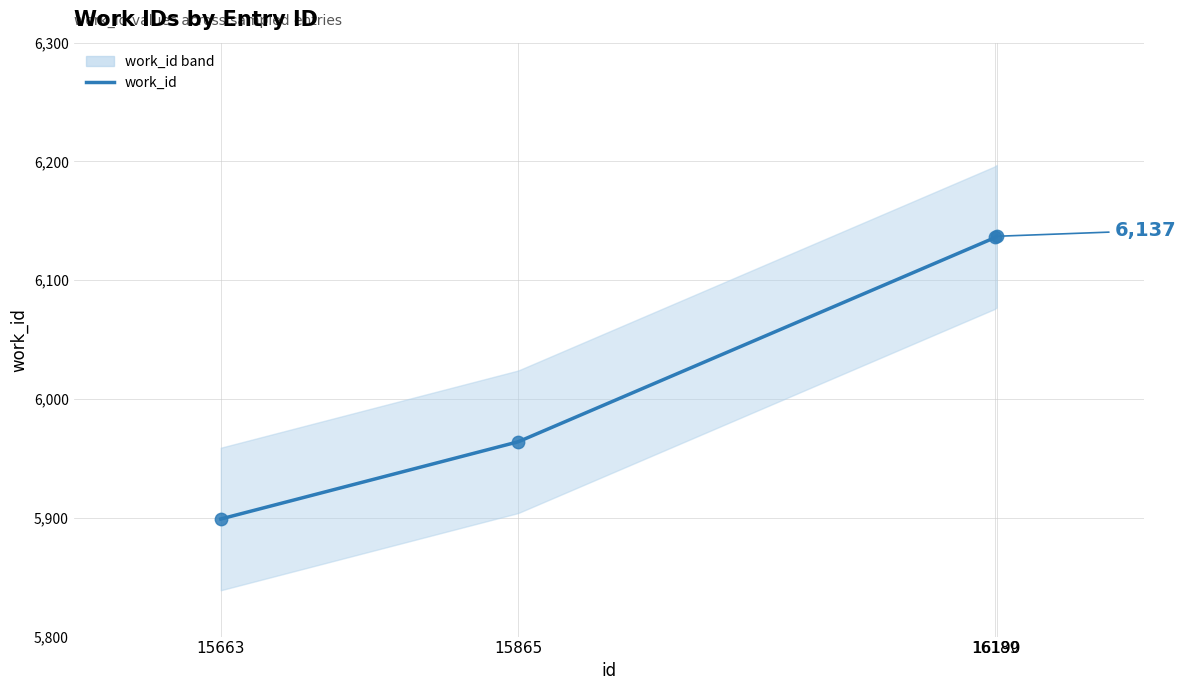

Approximately how many times larger is the value at 16190 compared to 15865?

1.0